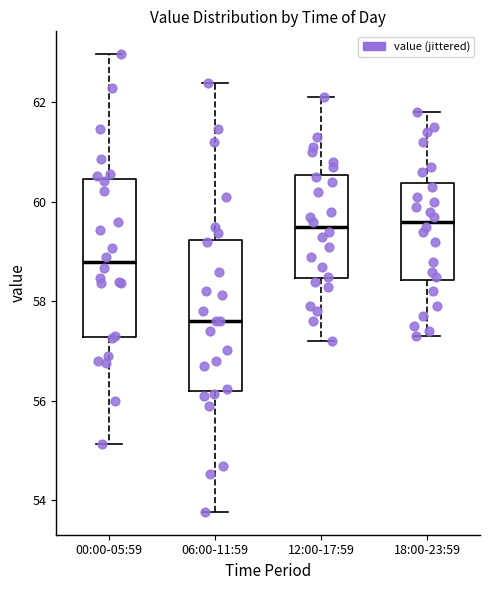

Where is the lower edge of the box for 00:00-05:59 on the y-axis? The values are not printed on the chart, so give them approximately, as read against the axis.

57.2